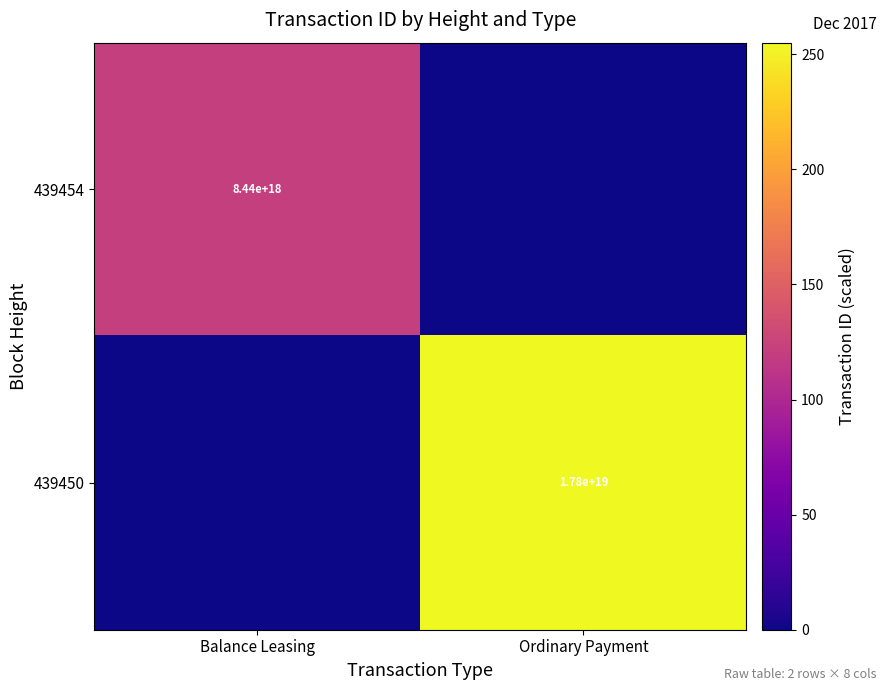

True or false: 439450 has a value of 17800000000000000000 at Ordinary Payment.

True